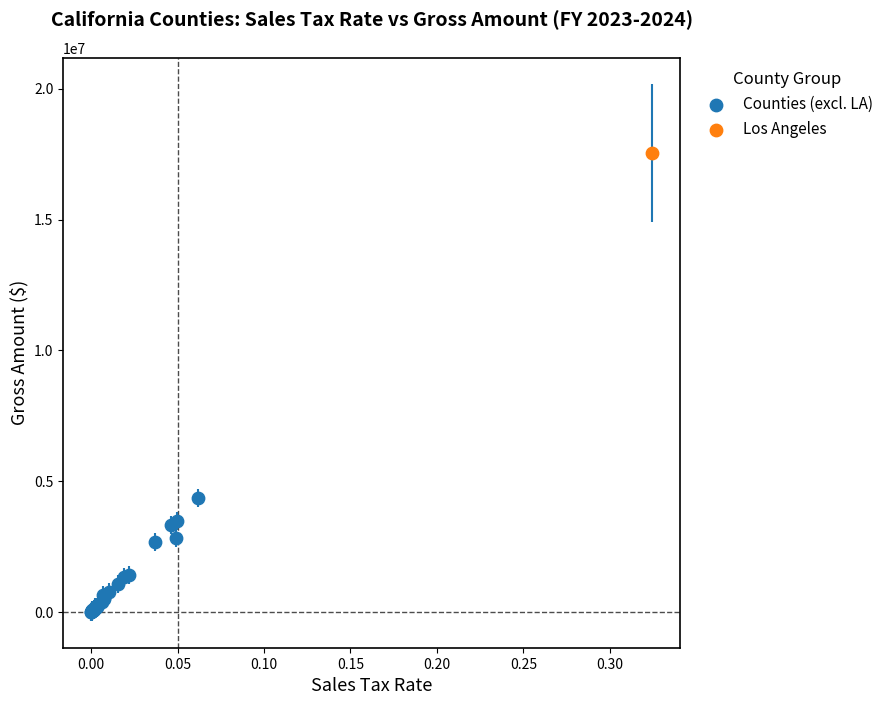

What are all the series names shown in the legend?

Counties (excl. LA), Los Angeles